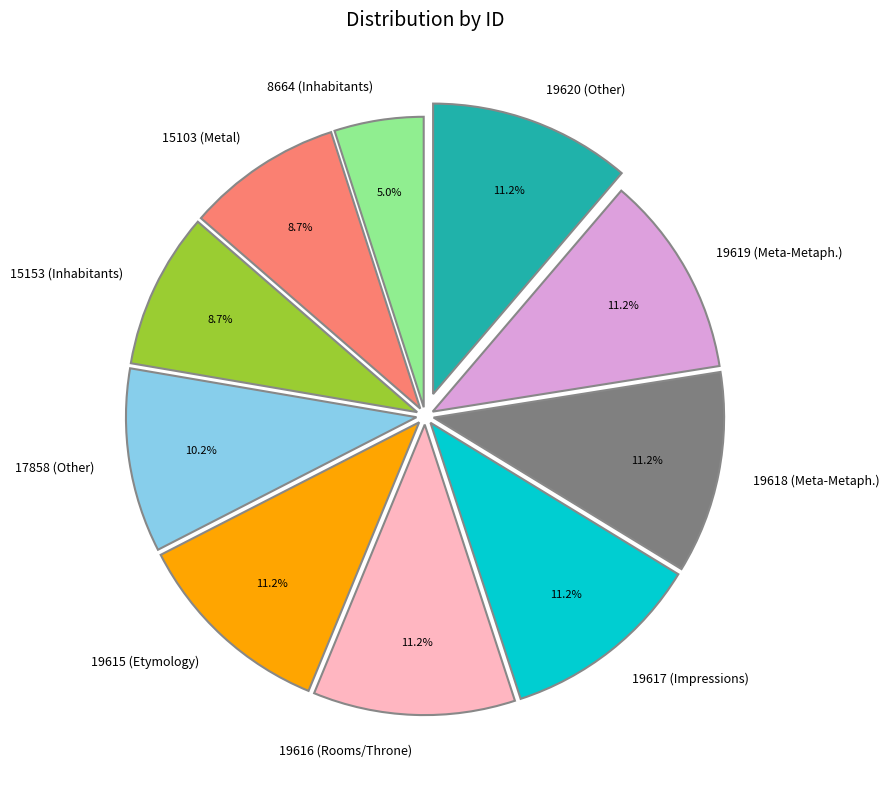

What is the total percentage of 19620 (Other) and 15153 (Inhabitants)?

19.9%